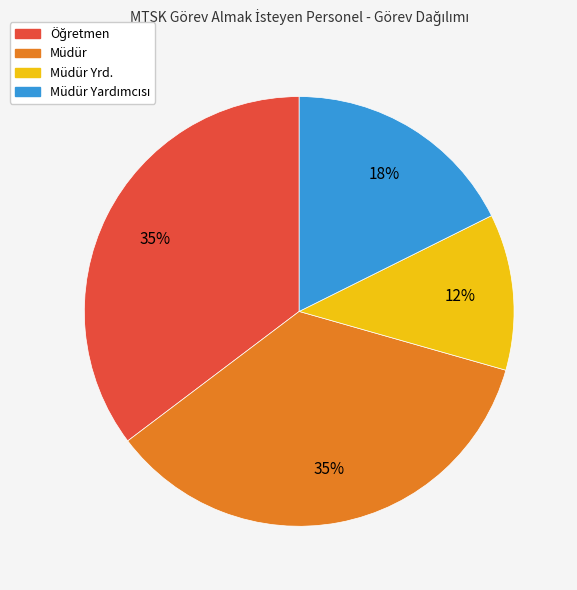

Is there any slice that represents more than half of the pie?

No